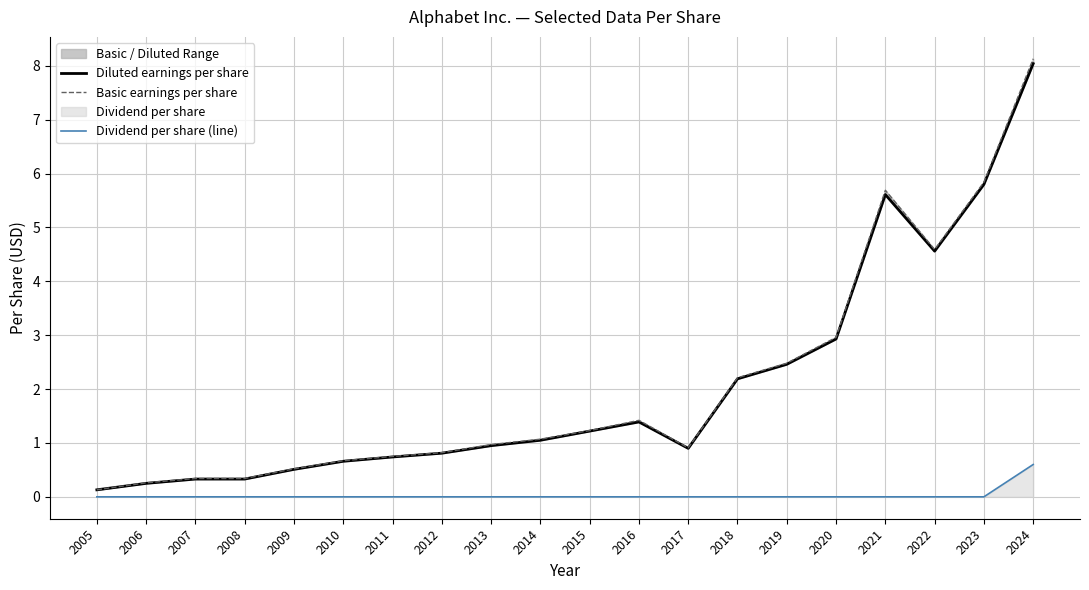

The Diluted earnings per share series shows 0.7 at 2011. True or false?

True